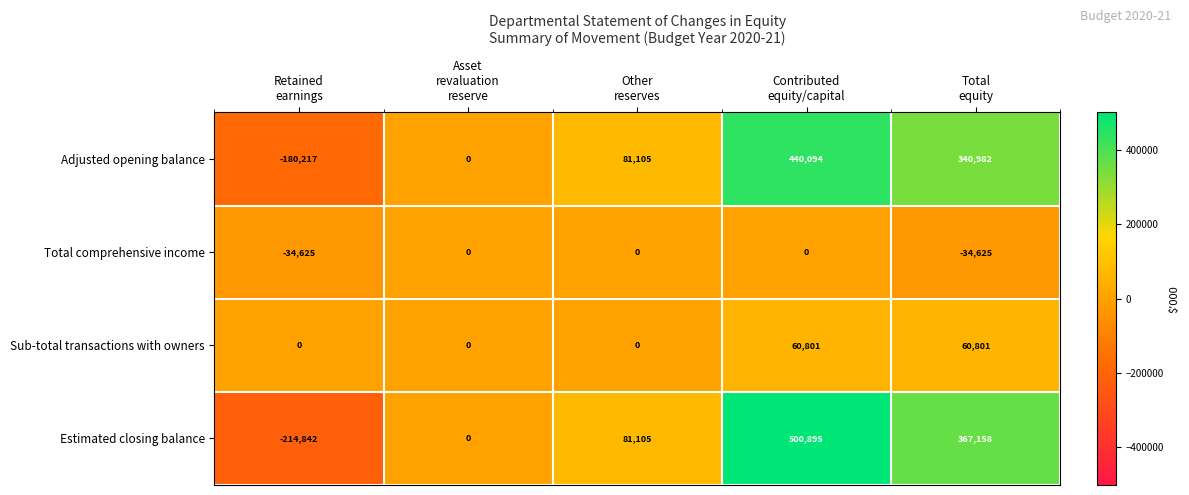

Rank the series by their maximum value, from lowest to highest.

Total comprehensive income, Sub-total transactions with owners, Adjusted opening balance, Estimated closing balance